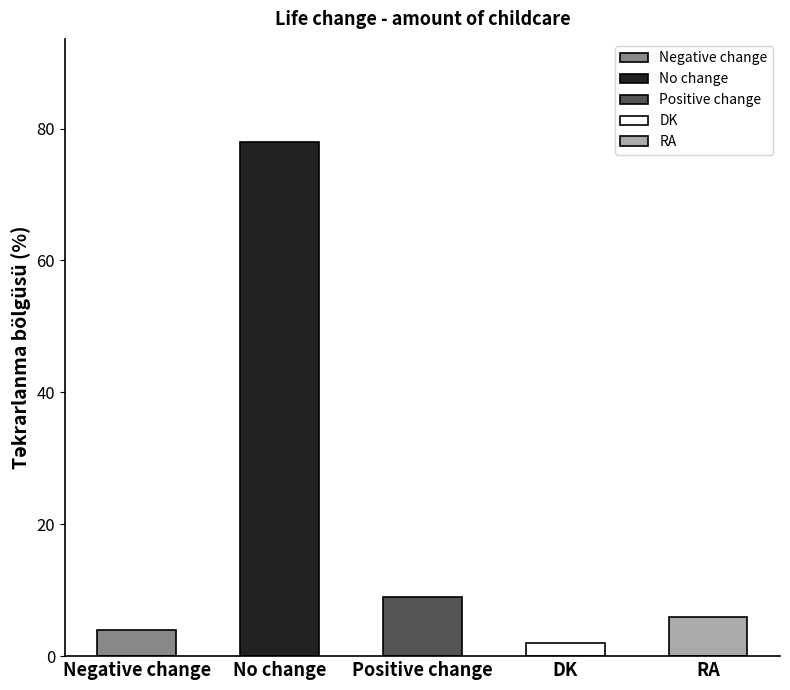

Between No change and RA, which is larger?

No change